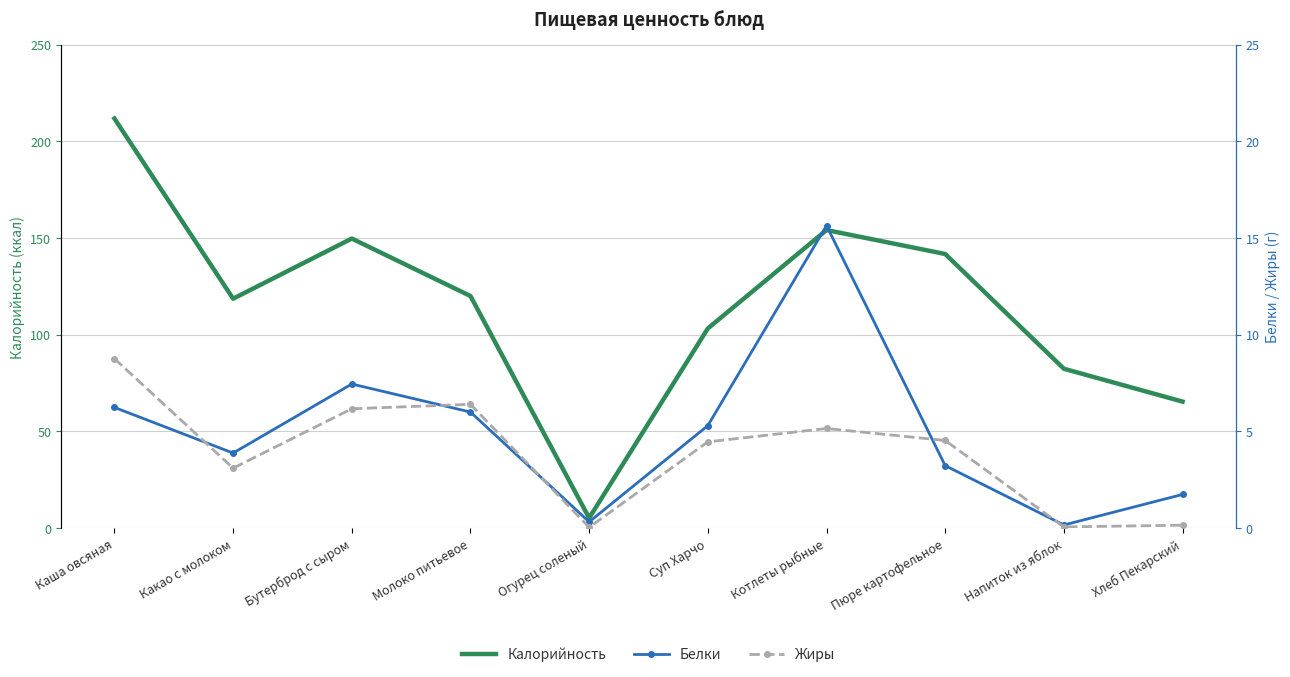

True or false: Белки has more than 2 interior local peaks.

False